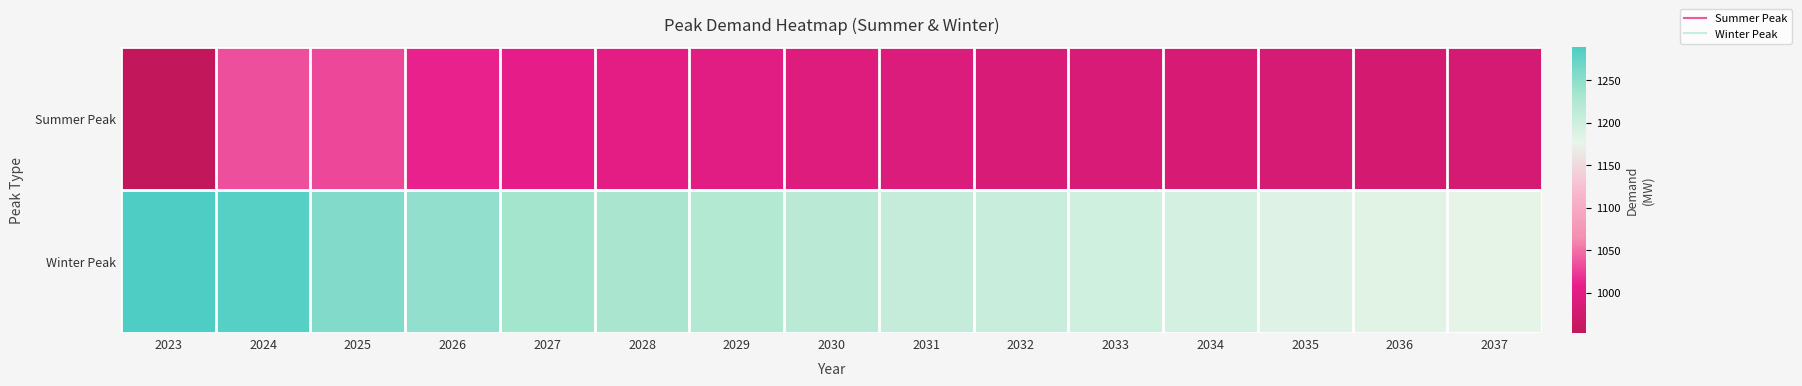

Reading left to right, extract all data points from this chart.

Summer Peak: 2023=952.5	2024=1033.2	2025=1030.1	2026=1010.4	2027=1006.3	2028=1000.3	2029=997.4	2030=994.1	2031=991.8	2032=987.2	2033=987.6	2034=983.2	2035=981.8	2036=978.4	2037=979.0
Winter Peak: 2023=1289.3	2024=1283.4	2025=1255.7	2026=1247.1	2027=1234.7	2028=1231.4	2029=1223.3	2030=1216.9	2031=1206.4	2032=1204.9	2033=1198.4	2034=1193.4	2035=1185.2	2036=1182.9	2037=1178.1